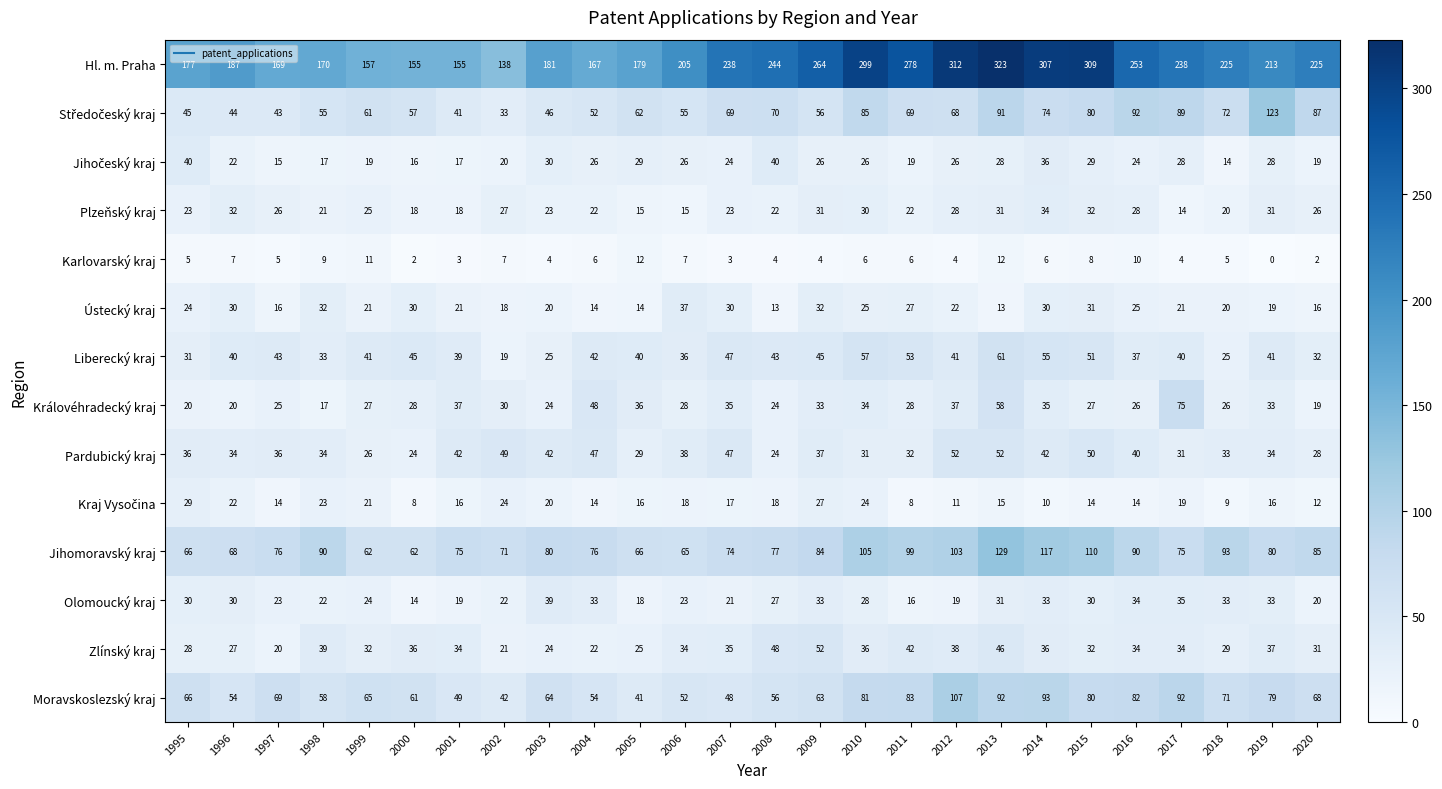

What is the difference between the Plzeňský kraj values at 2010 and 2020?

4